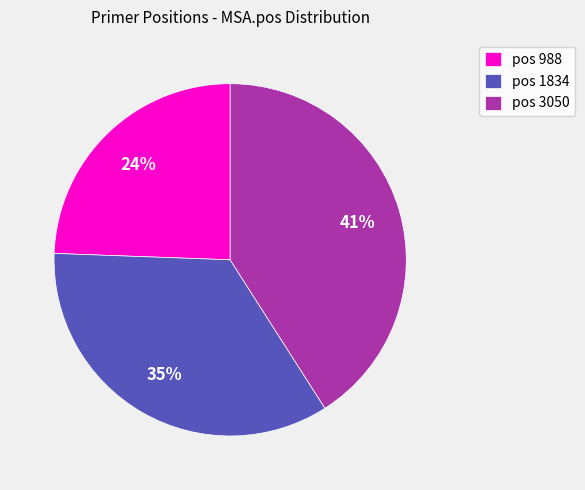

How many segments does this pie chart have?

3